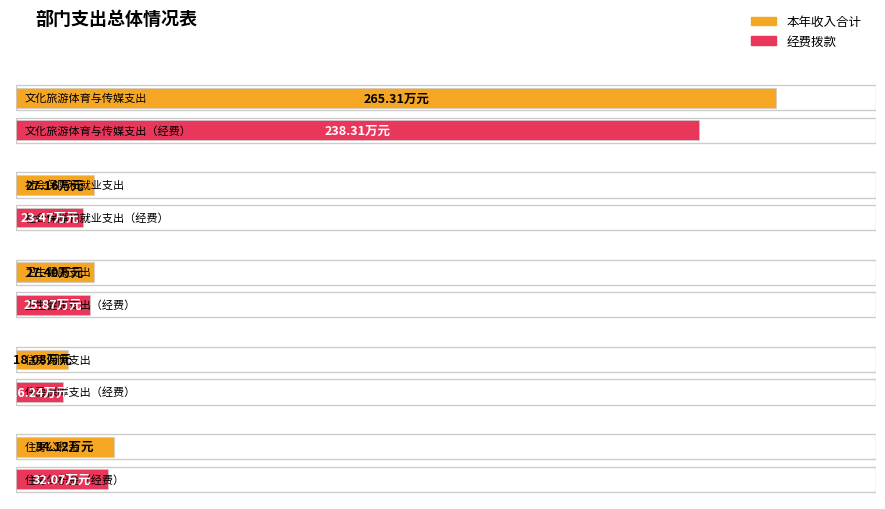

Rank the categories by 经费拨款 value from highest to lowest.

文化旅游体育与传媒支出, 住房公积金, 卫生健康支出, 社会保障和就业支出, 住房保障支出